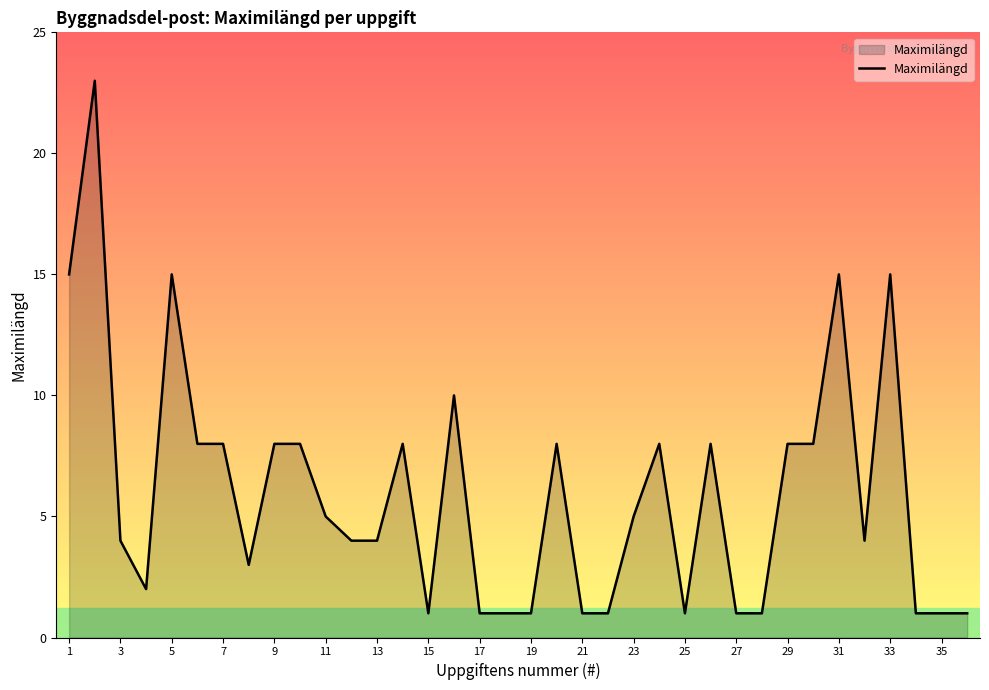

What is the greatest value displayed?

23